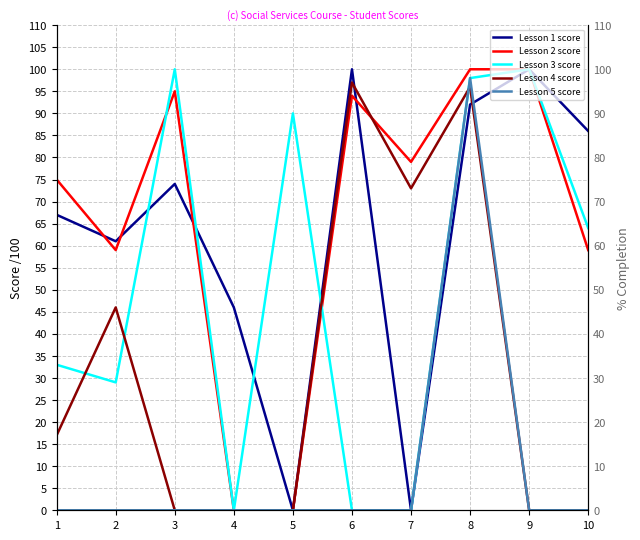

Where does the Lesson 2 score series first go above 79?

3